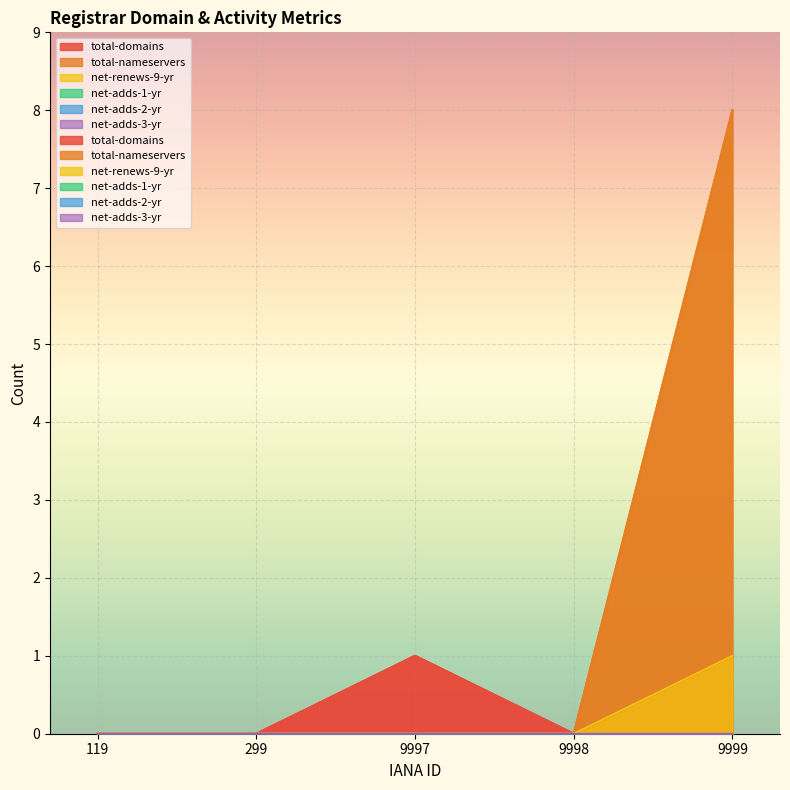

In total-domains, how many points are higher than both neighbors (excluding endpoints)?

1